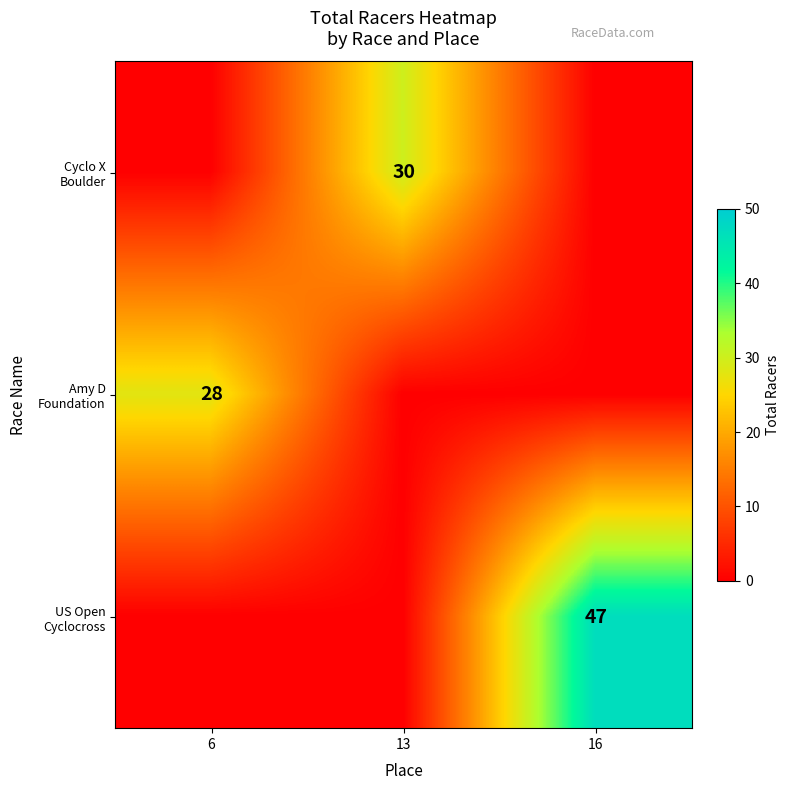

Read the US Open Cyclocross value at 16, to the nearest 5.

45